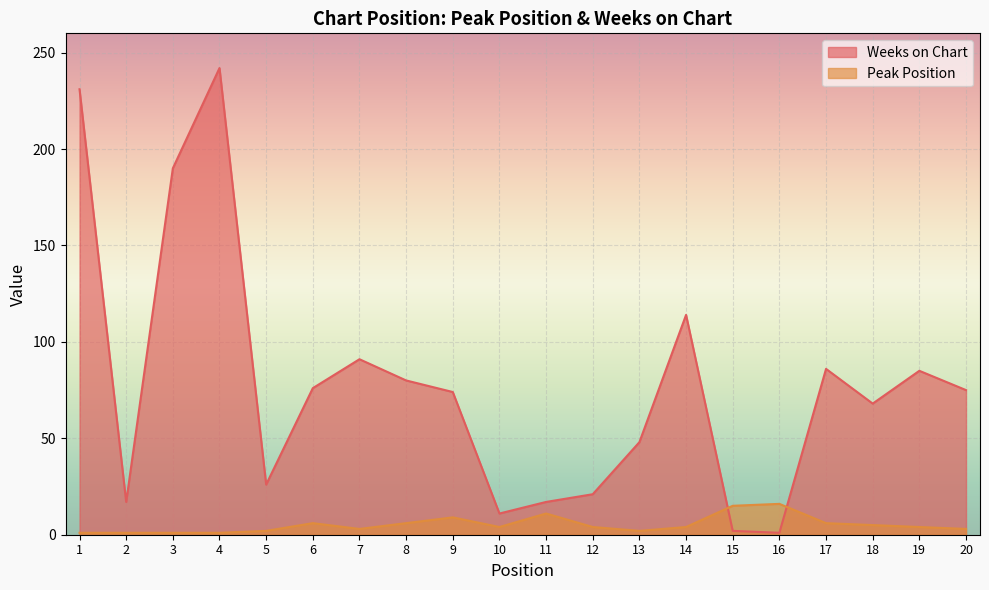

How many interior local peaks does the Peak Position series have?

4